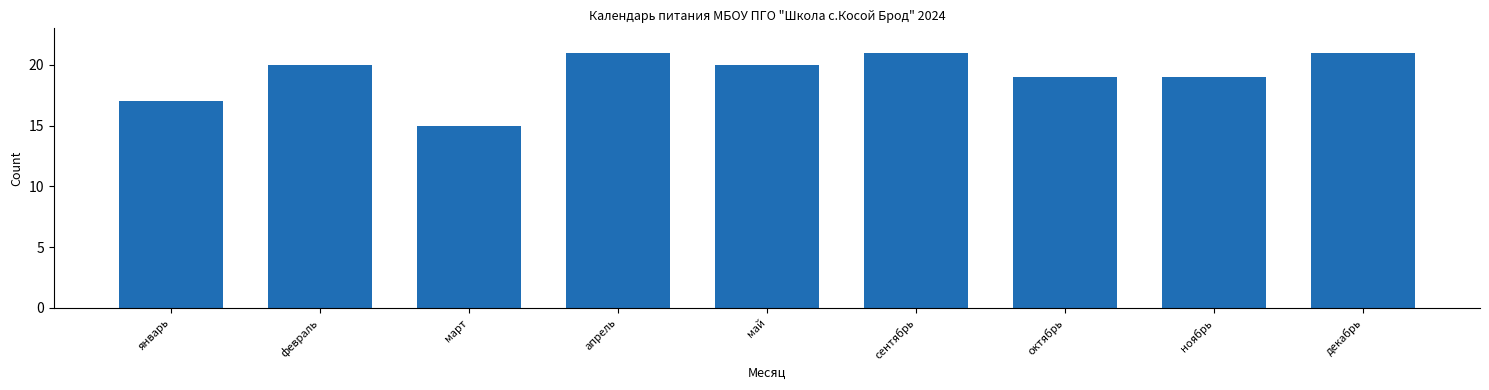

What is the maximum value shown in the chart?

21